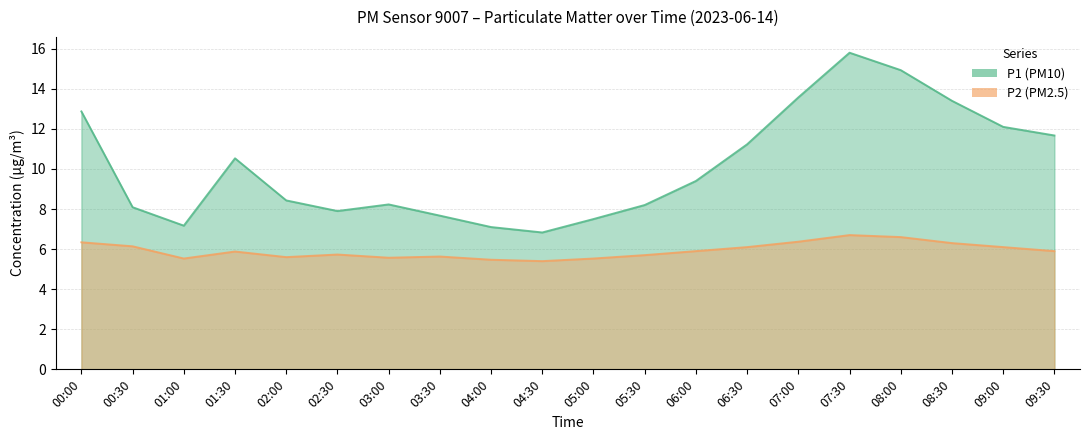

What is the sum of the P1 values at 09:00 and 03:00?

20.3